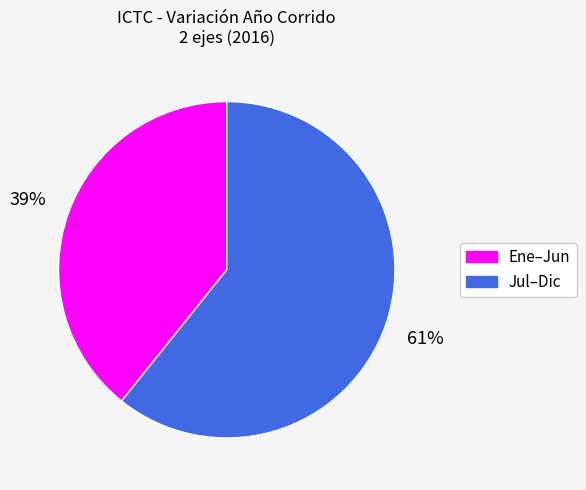

Count the number of slices in the pie.

2